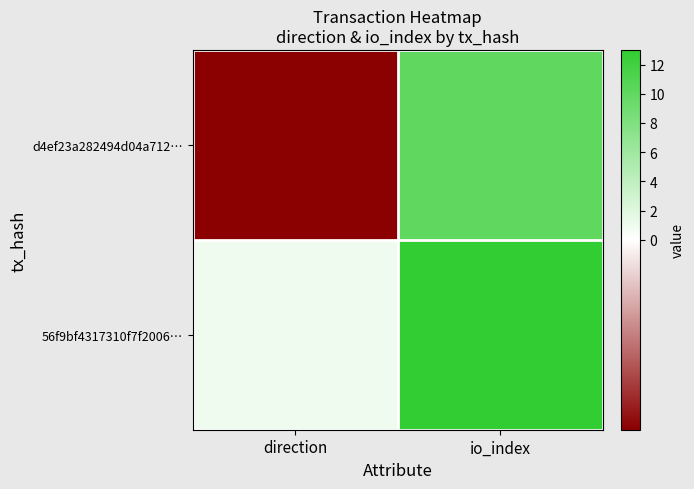

Reading left to right, what are all the values shown in this chart?

d4ef23a282494d04a712…: direction=-1	io_index=10
56f9bf4317310f7f2006…: direction=1	io_index=13